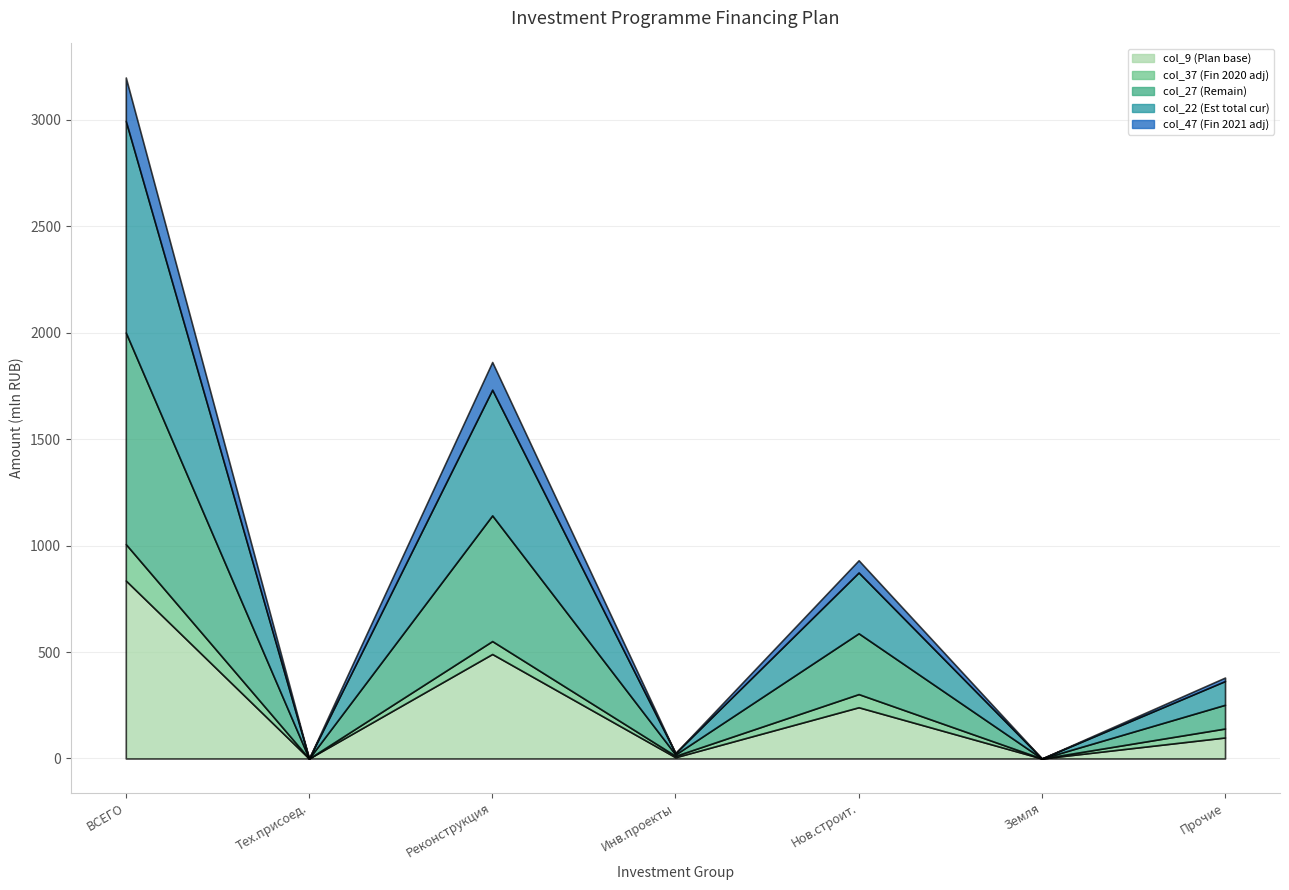

What is the spread (max minus min) of values at 0.3?

6.4